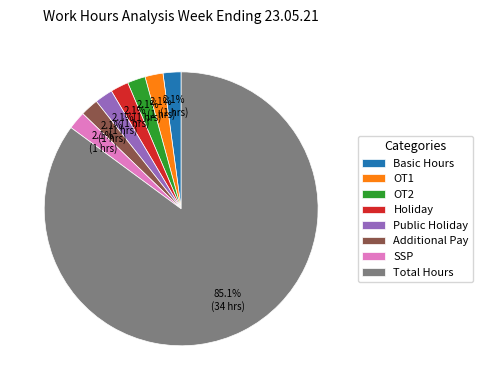

Which slice is the largest?

Total Hours